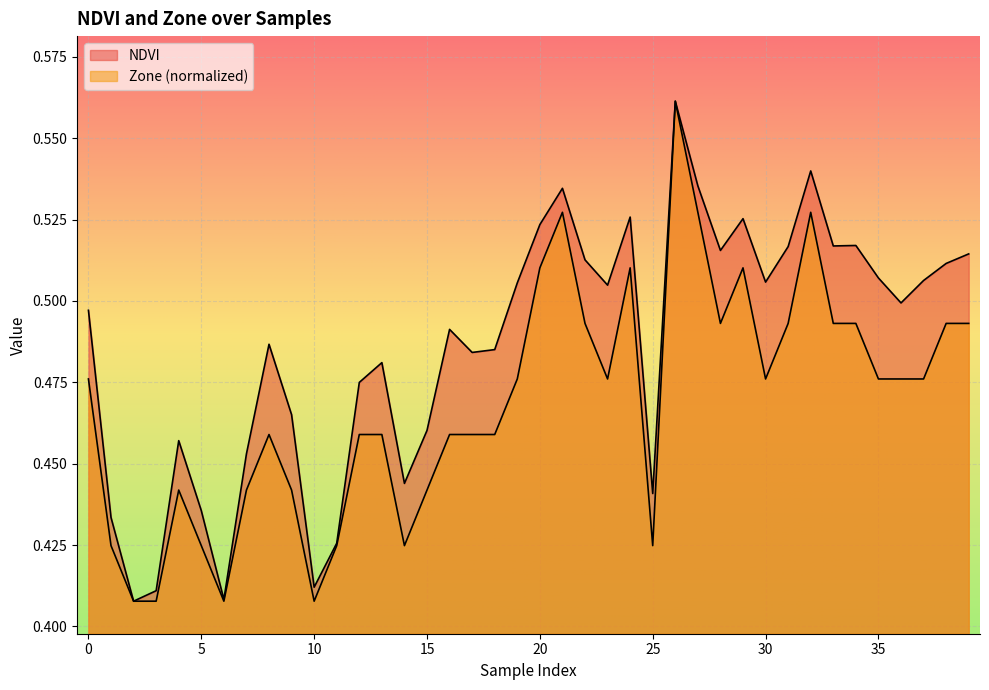

Which series has the largest total across all categories?

NDVI